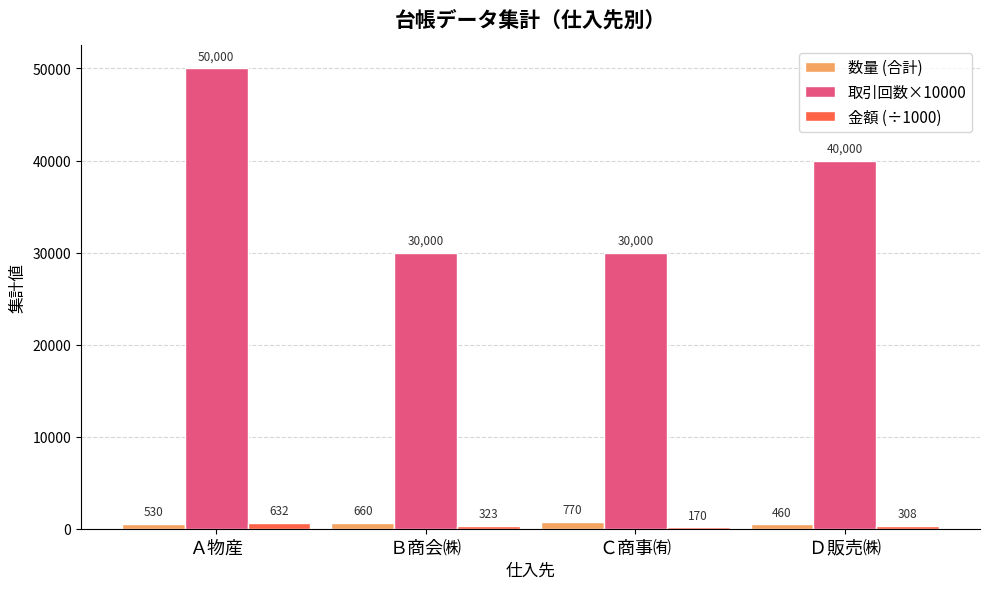

The value of 数量 (合計) at Ｂ商会㈱ is 660.0. True or false?

True